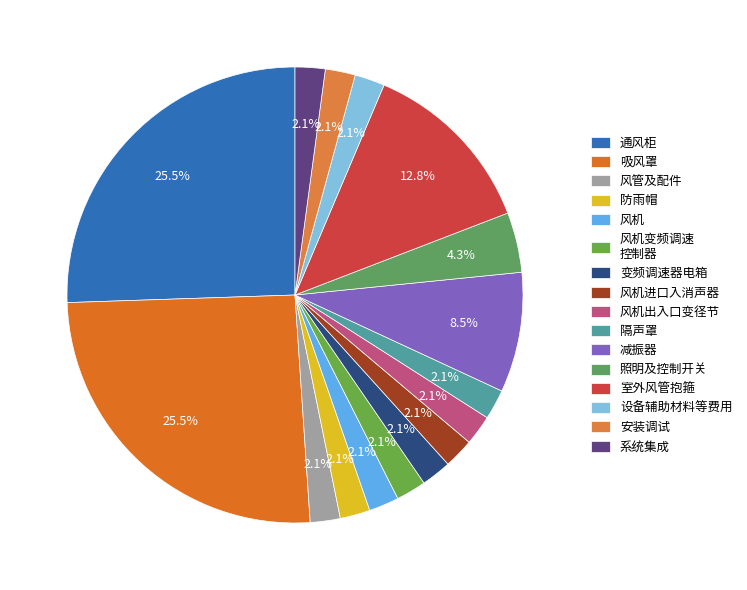

Does 减振器 represent more than half of the total?

No